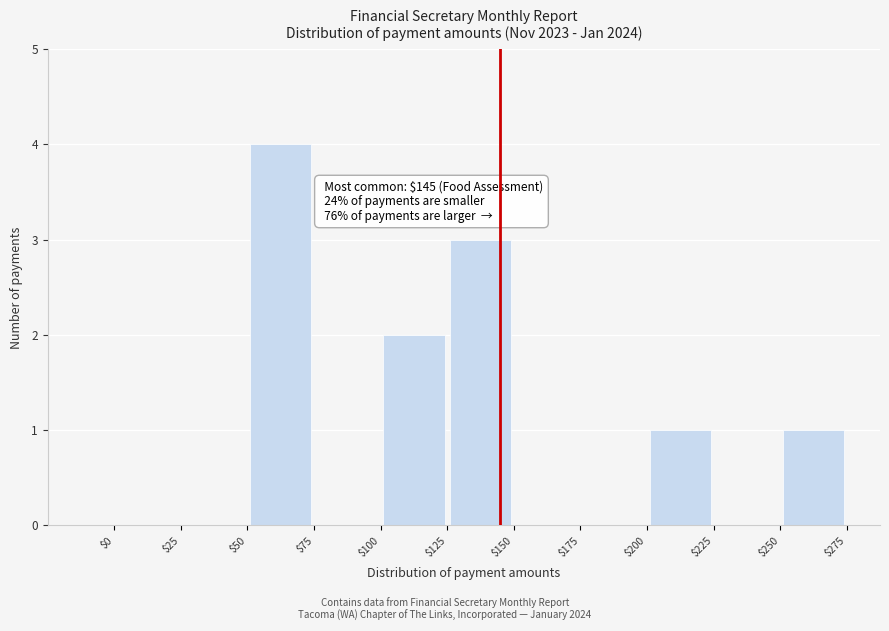

Over which range of the x-axis is the bar tallest?

$50 to $75